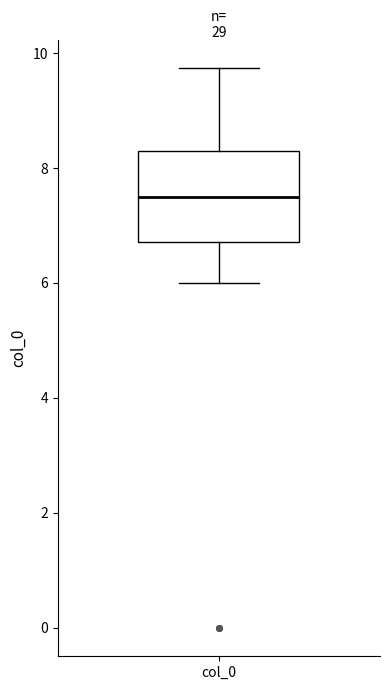

Where is the upper edge of the box for col_0 on the y-axis? The values are not printed on the chart, so give them approximately, as read against the axis.

8.2